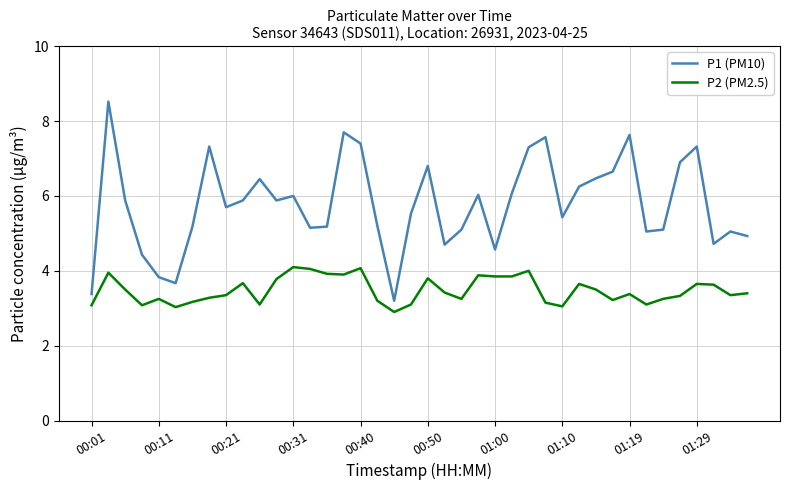

True or false: P1 (PM10) and P2 (PM2.5) intersect in this chart.

False